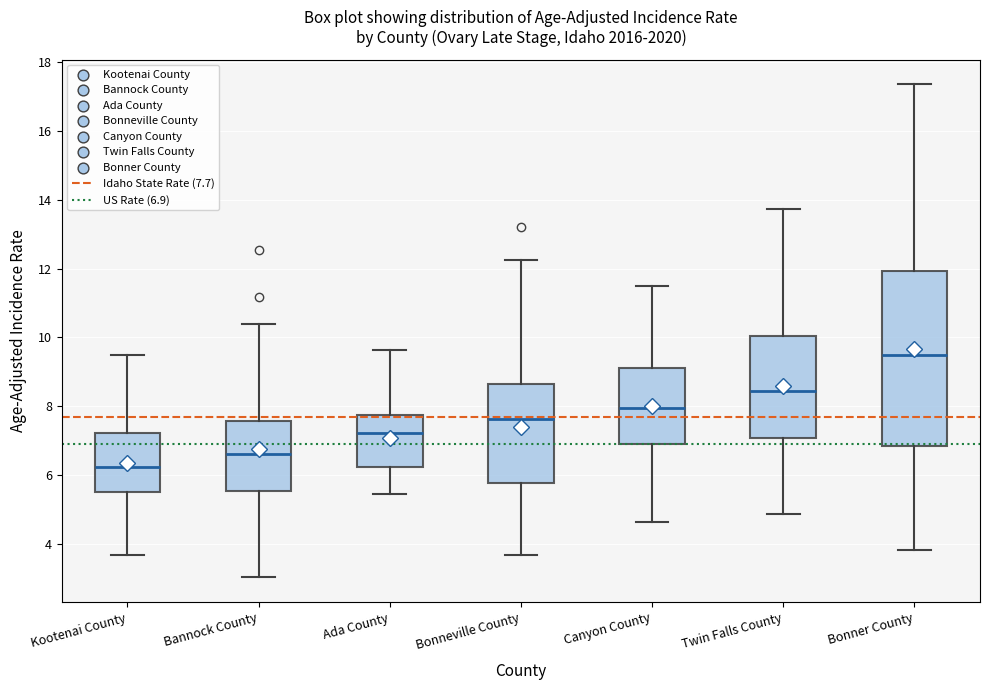

Reading left to right, read every box against the y-axis: the position of its median line, the range the box covers, and the ends of its whiskers. The values are not printed on the chart, so give them approximately, as read against the axis.

Kootenai County: median 6.2, box 5.6 to 7.2, whiskers 3.6 to 9.6
Bannock County: median 6.6, box 5.6 to 7.6, whiskers 3.0 to 10.4
Ada County: median 7.2, box 6.2 to 7.8, whiskers 5.4 to 9.6
Bonneville County: median 7.6, box 5.8 to 8.6, whiskers 3.6 to 12.2
Canyon County: median 8.0, box 7.0 to 9.2, whiskers 4.6 to 11.4
Twin Falls County: median 8.4, box 7.0 to 10.0, whiskers 4.8 to 13.8
Bonner County: median 9.6, box 6.8 to 12.0, whiskers 3.8 to 17.4